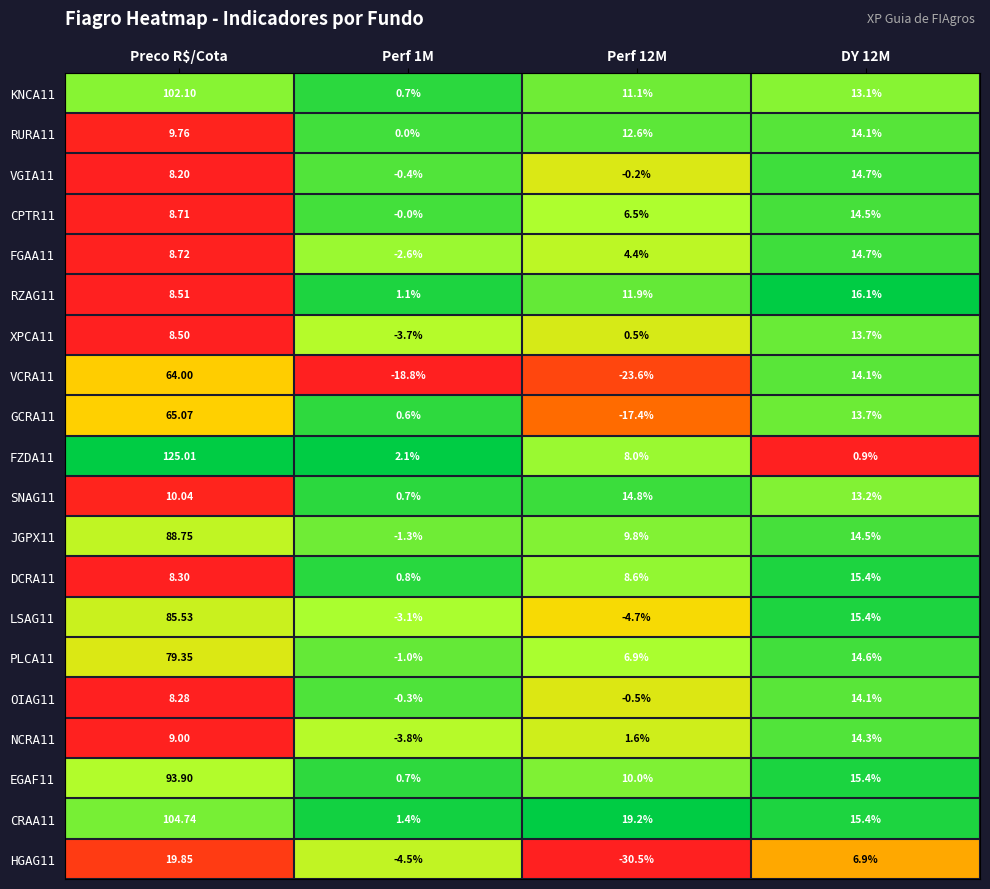

Which series has the largest total across all categories?

CRAA11